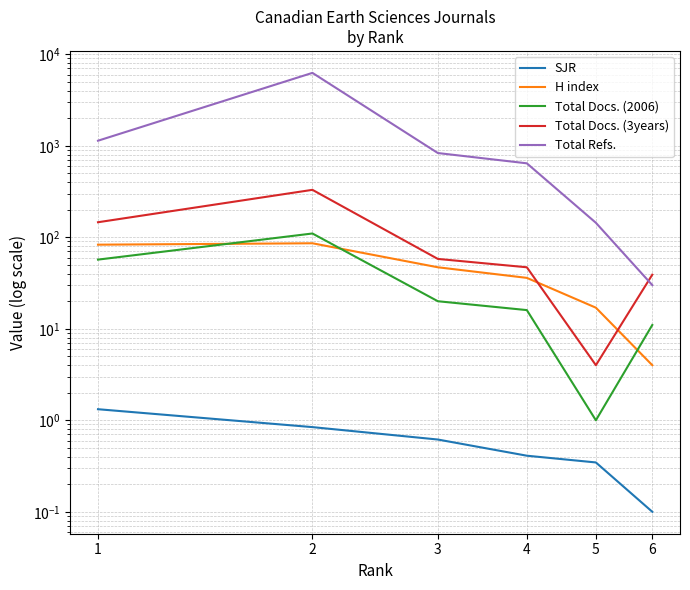

The value of SJR at 6 is 0.0. True or false?

False